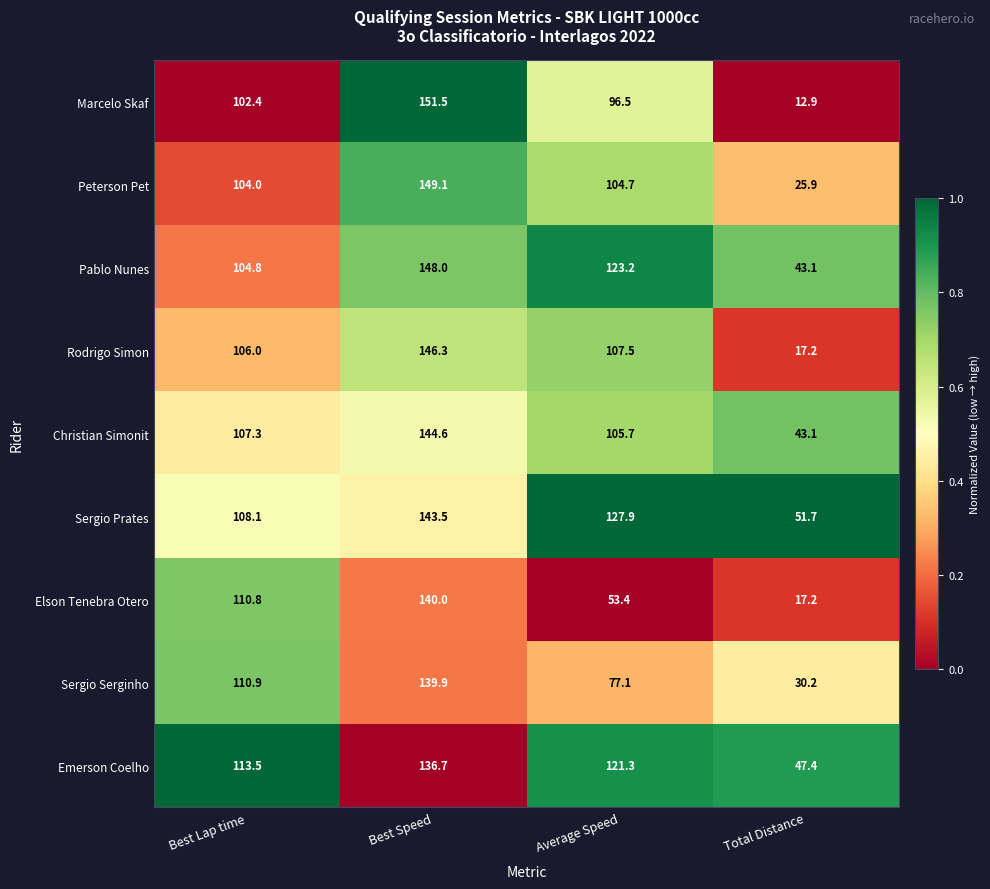

What is the difference between the Rodrigo Simon values at Best Lap time and Total Distance?

88.8